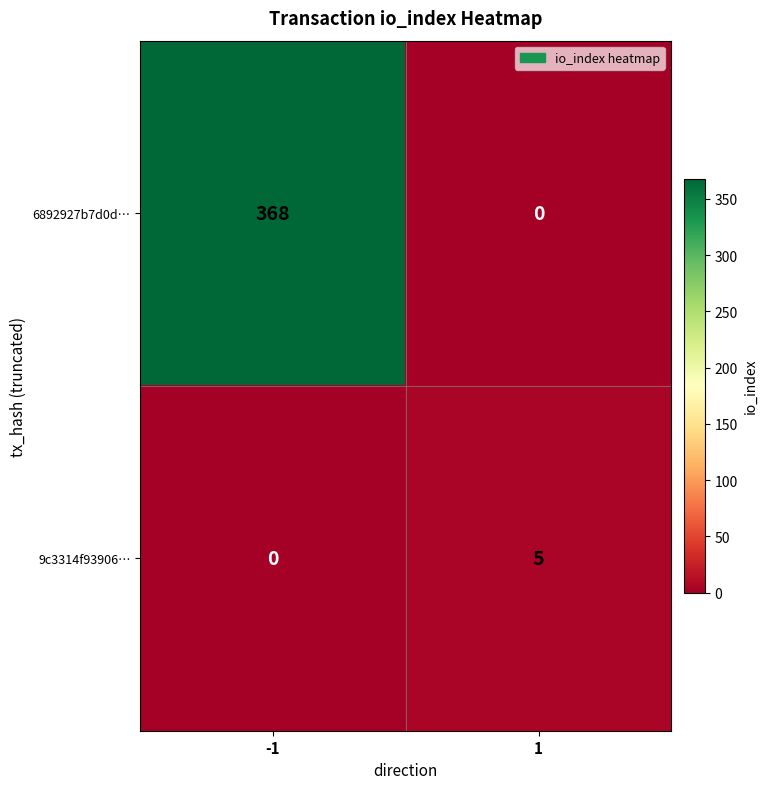

What is the sum of the 6892927b7d0d… values at -1 and 1?

368